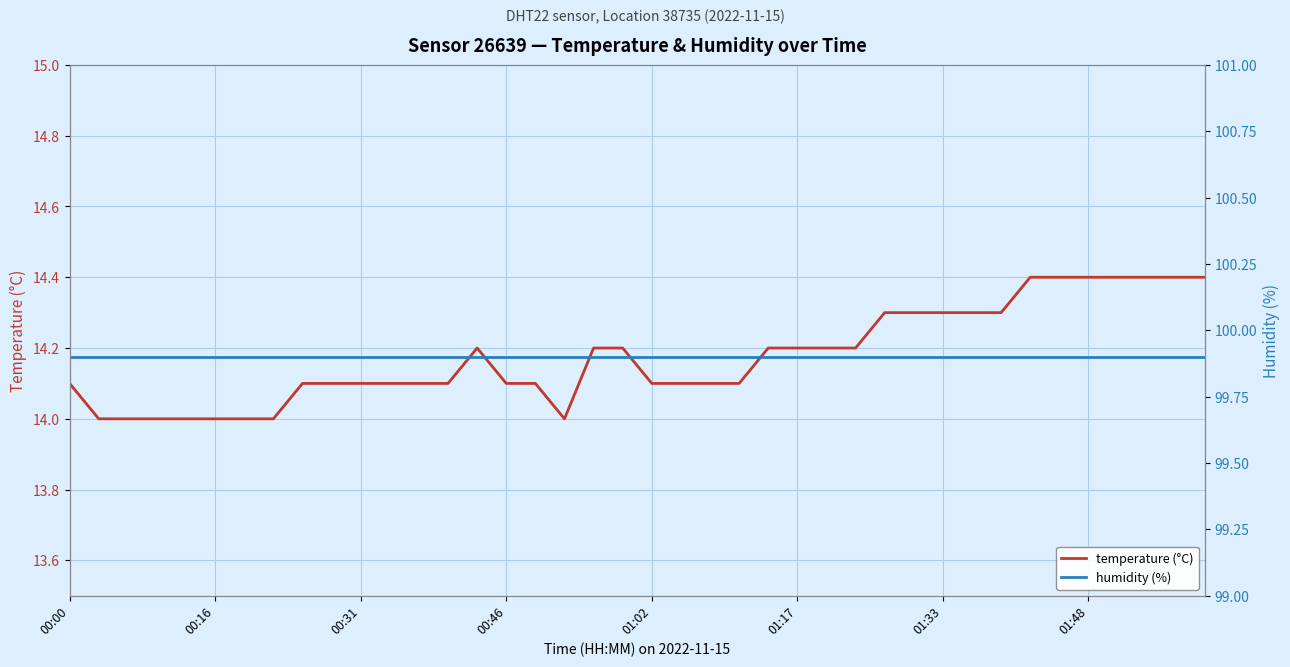

What is the minimum value for temperature (°C)?

14.0